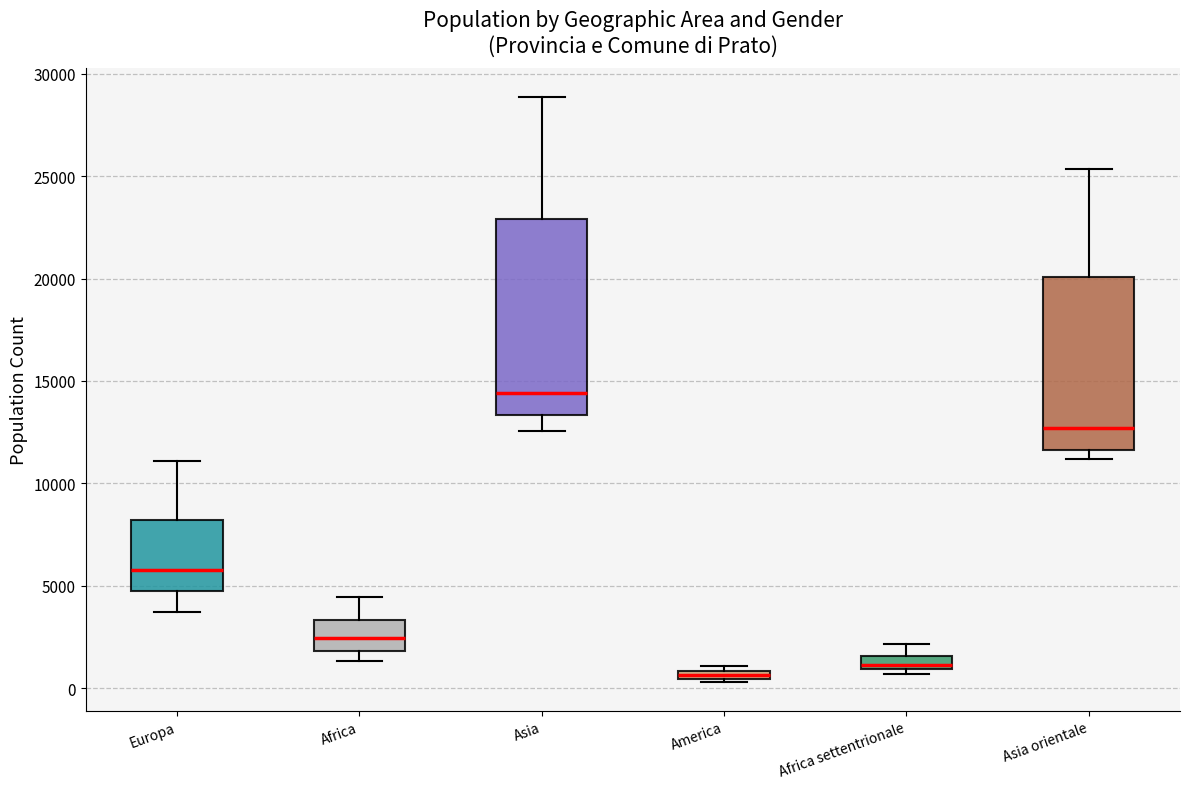

Comparing the boxes themselves (not the whiskers), which one is the tallest?

Asia